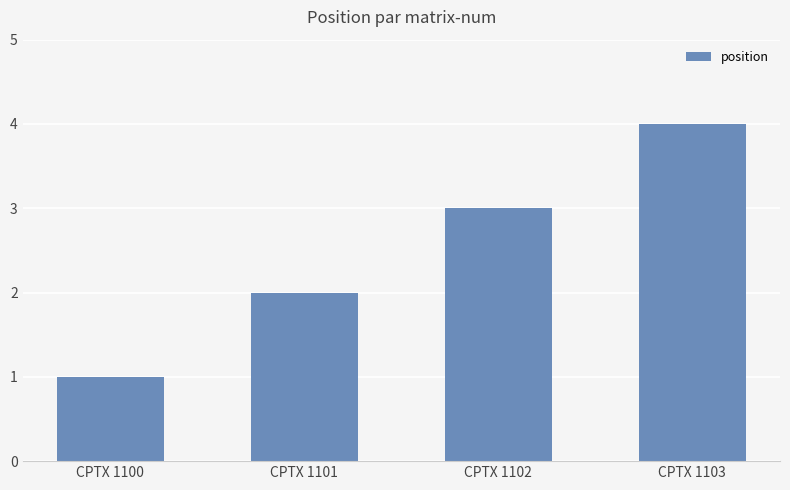

What is the difference between the second highest and second lowest values?

1